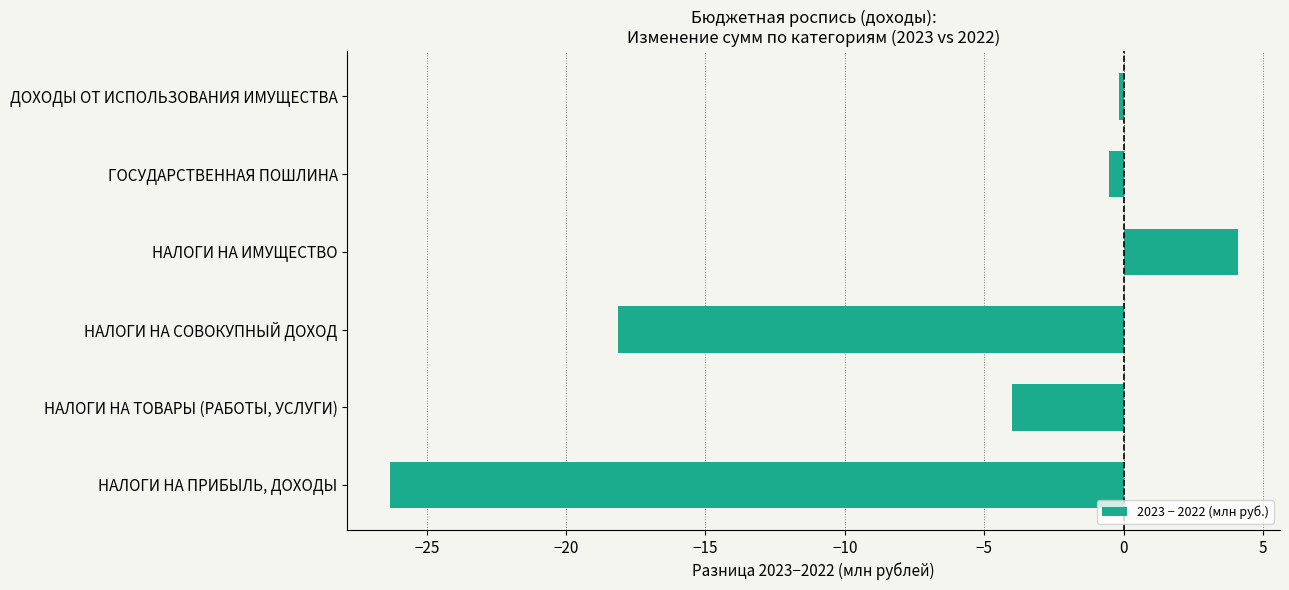

Reading bottom to top, what are all the values shown in this chart?

НАЛОГИ НА ПРИБЫЛЬ, ДОХОДЫ=-26.3	НАЛОГИ НА ТОВАРЫ (РАБОТЫ, УСЛУГИ)=-4.0	НАЛОГИ НА СОВОКУПНЫЙ ДОХОД=-18.1	НАЛОГИ НА ИМУЩЕСТВО=4.1	ГОСУДАРСТВЕННАЯ ПОШЛИНА=-0.5	ДОХОДЫ ОТ ИСПОЛЬЗОВАНИЯ ИМУЩЕСТВА=-0.2